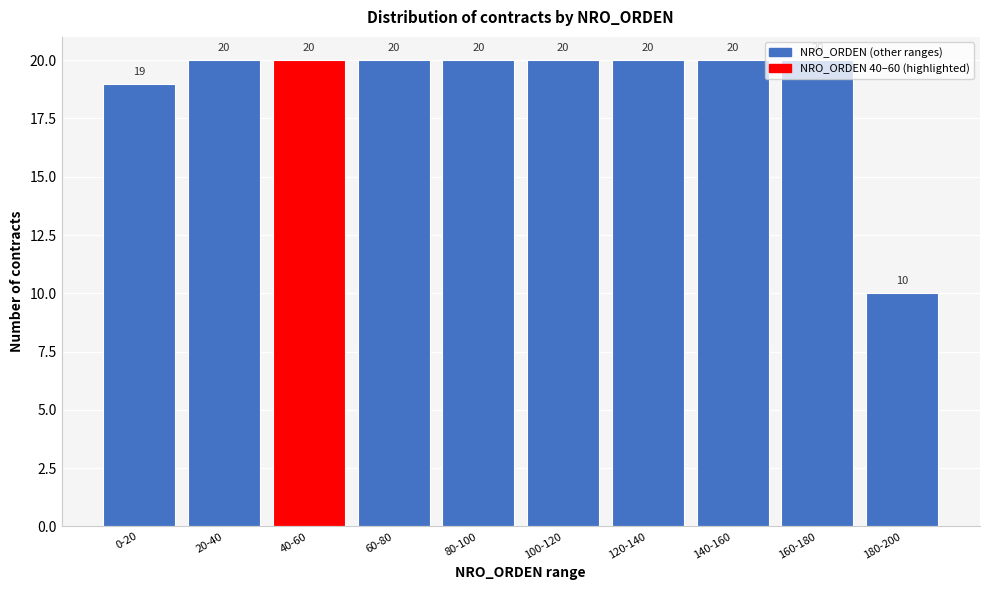

What is the value of the 10th bar from the left?

10